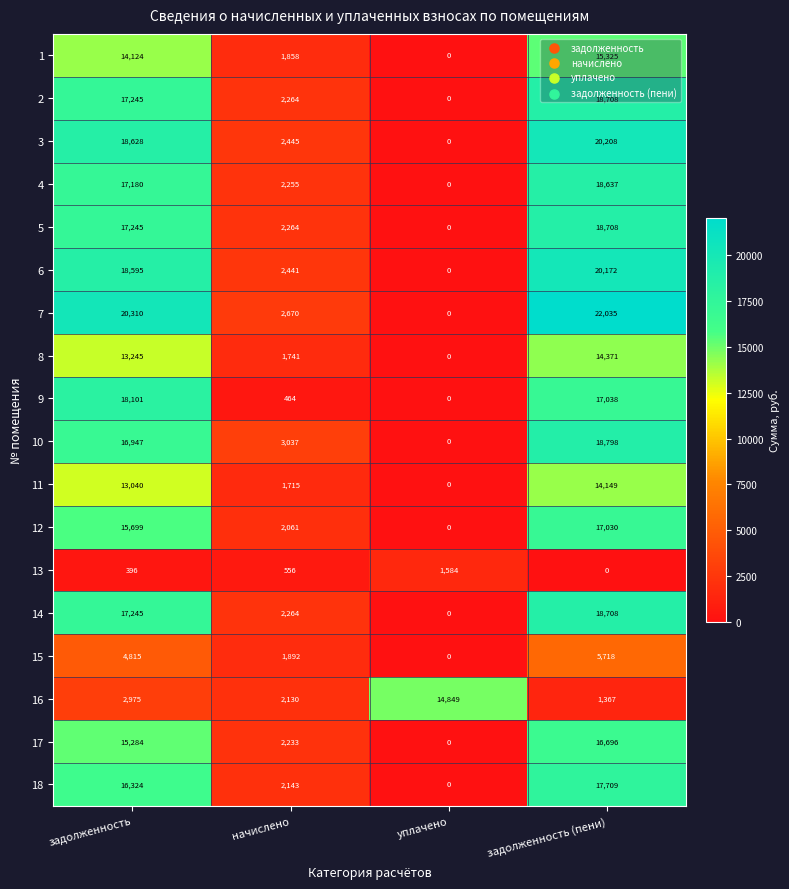

Rank the categories by 1 value from lowest to highest.

уплачено, начислено, задолженность, задолженность (пени)